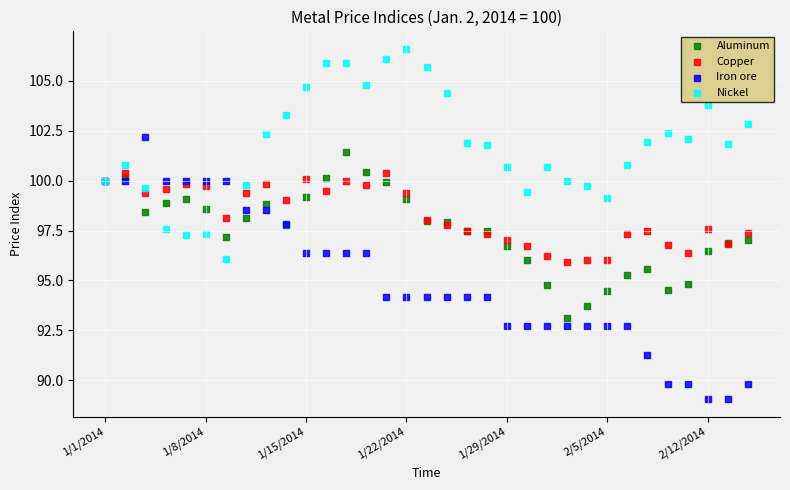

Which series has the largest Y range (max minus min)?

Iron ore